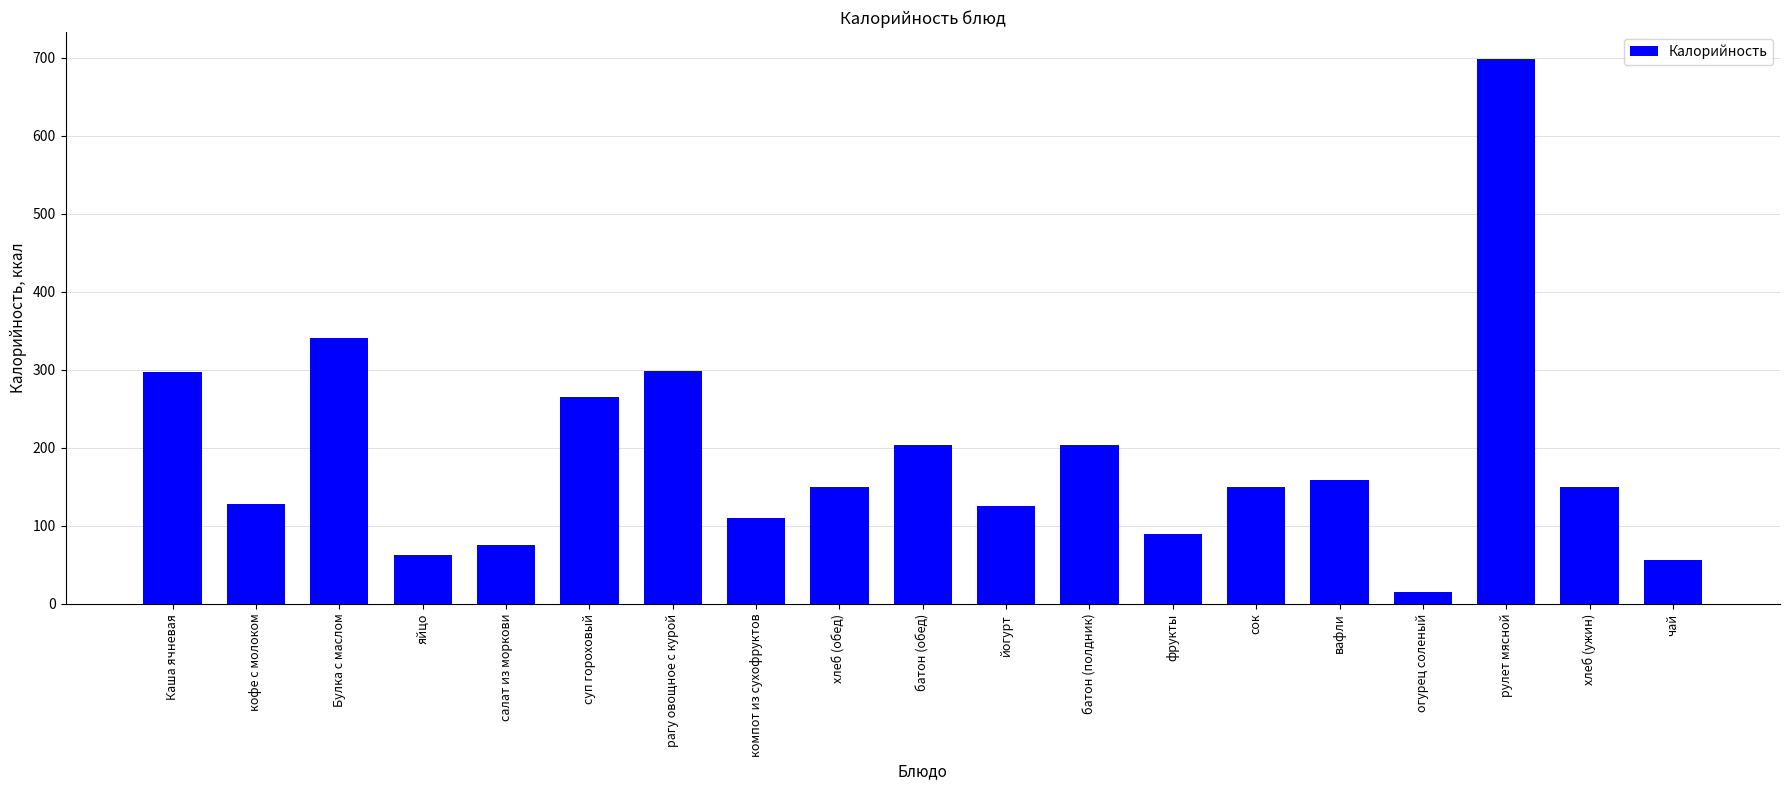

What position from the left is хлеб (ужин)?

18